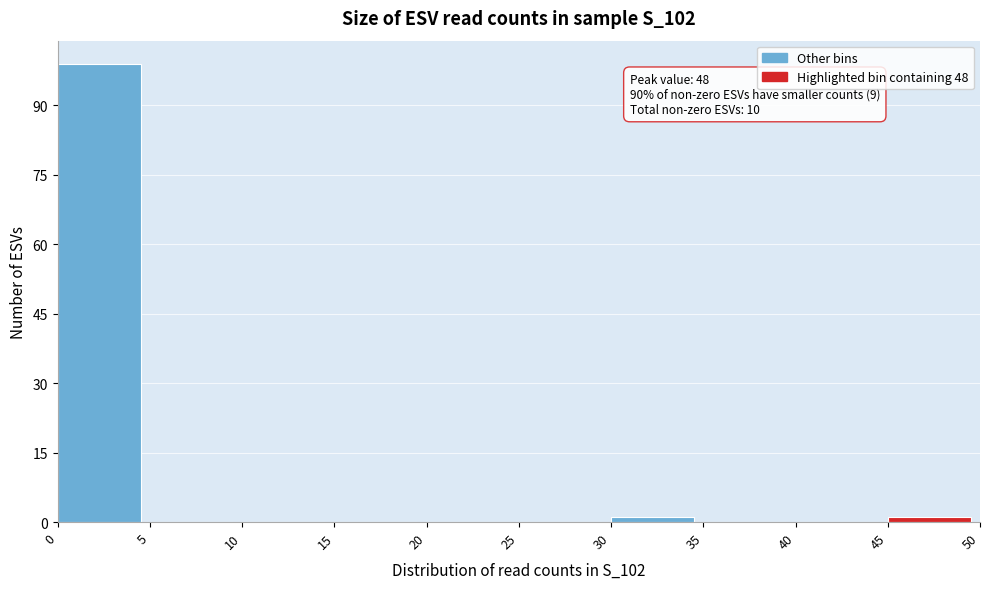

Which range on the x-axis has the tallest bar?

0 to 5